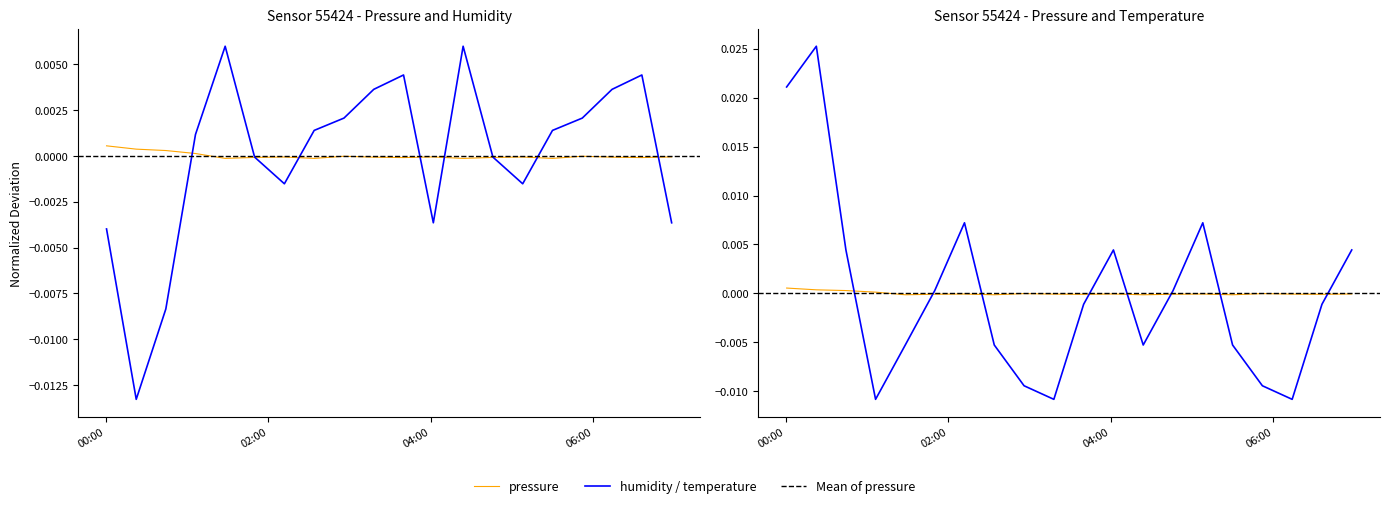

Is this an area chart (filled region under the line)?

No